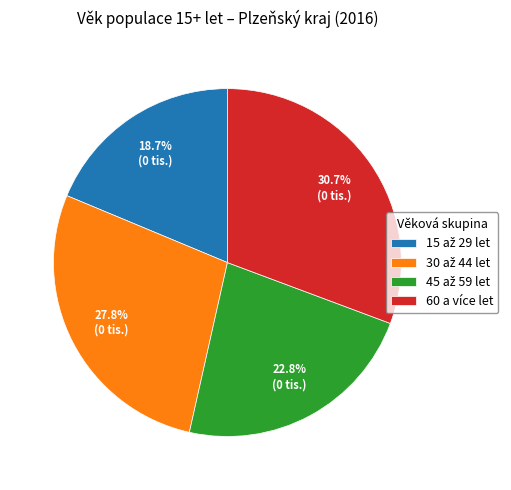

Count the number of slices in the pie.

4